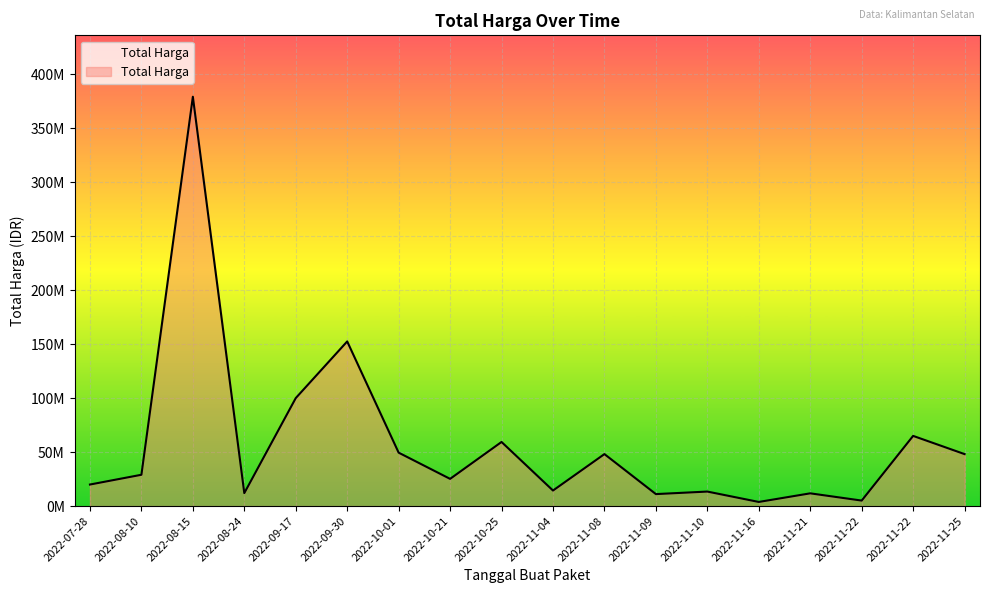

Which has a higher value, 2022-10-21 or 2022-09-30?

2022-09-30